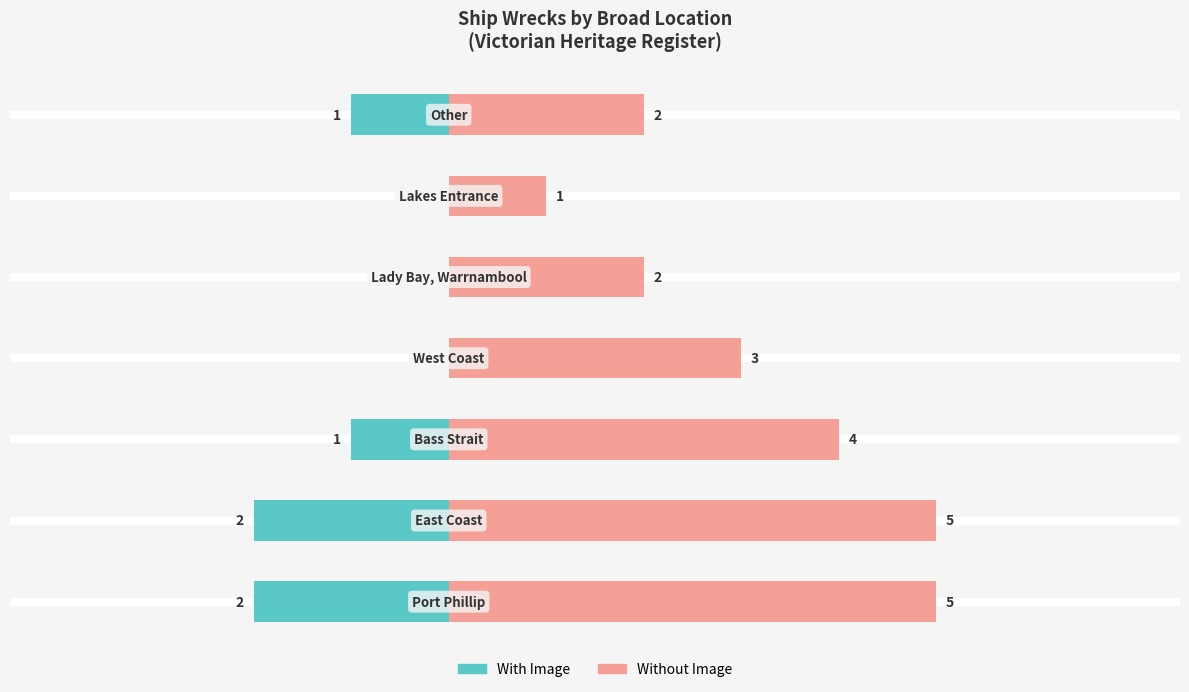

Is the value of With Image at 6 greater than the value of Without Image at 6?

No